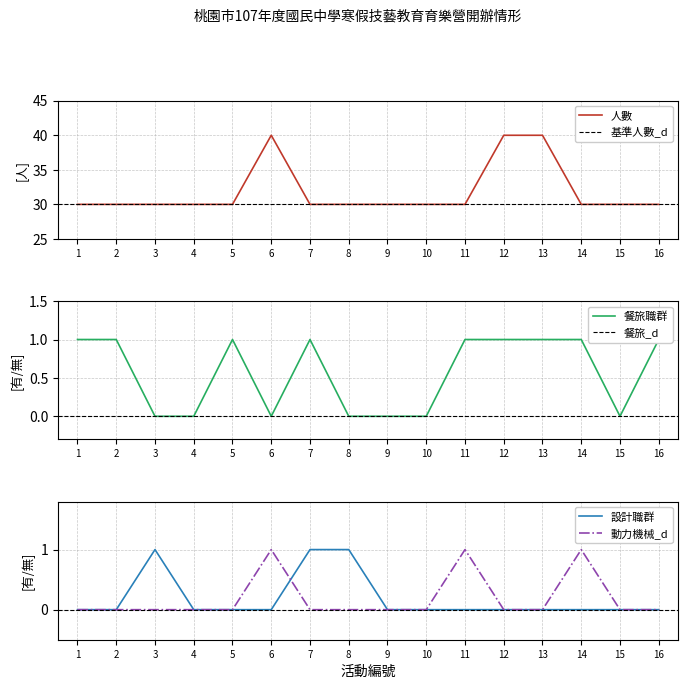

List the labels in order of value, smallest first.

1, 2, 3, 4, 5, 7, 8, 9, 10, 11, 14, 15, 16, 6, 12, 13